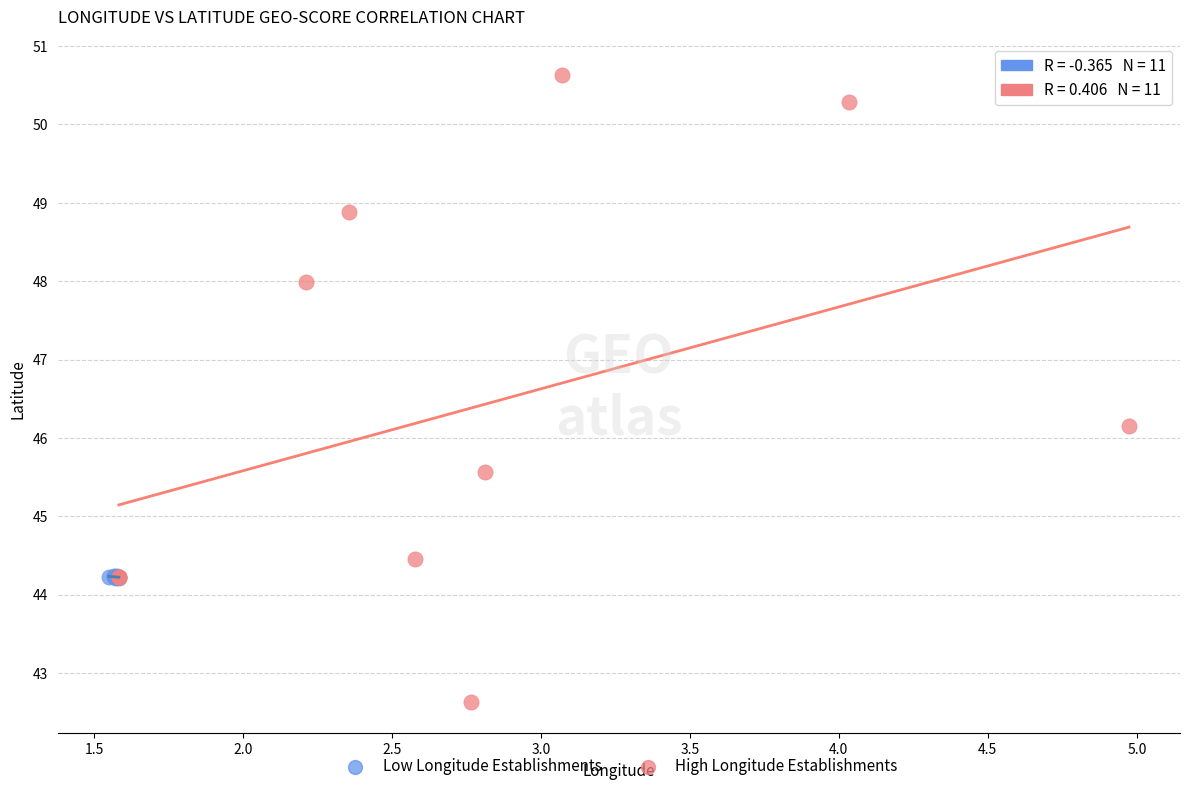

Which series contains the lowest Y value?

High Longitude Establishments